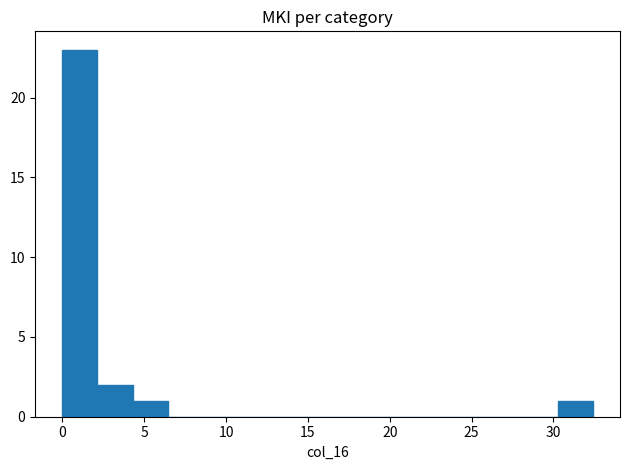

Reading left to right, list every bar in this chart as the range it spans on the x-axis followed by its height. Neither the bar edges nor the heights are printed on the chart, so give them approximately, as read against the axes.

0.0 to 2.0: 23
2.0 to 4.5: 2
4.5 to 6.5: 1
6.5 to 8.5: 0
8.5 to 11.0: 0
11.0 to 13.0: 0
13.0 to 15.0: 0
15.0 to 17.5: 0
17.5 to 19.5: 0
19.5 to 21.5: 0
21.5 to 24.0: 0
24.0 to 26.0: 0
26.0 to 28.0: 0
28.0 to 30.5: 0
30.5 to 32.5: 1